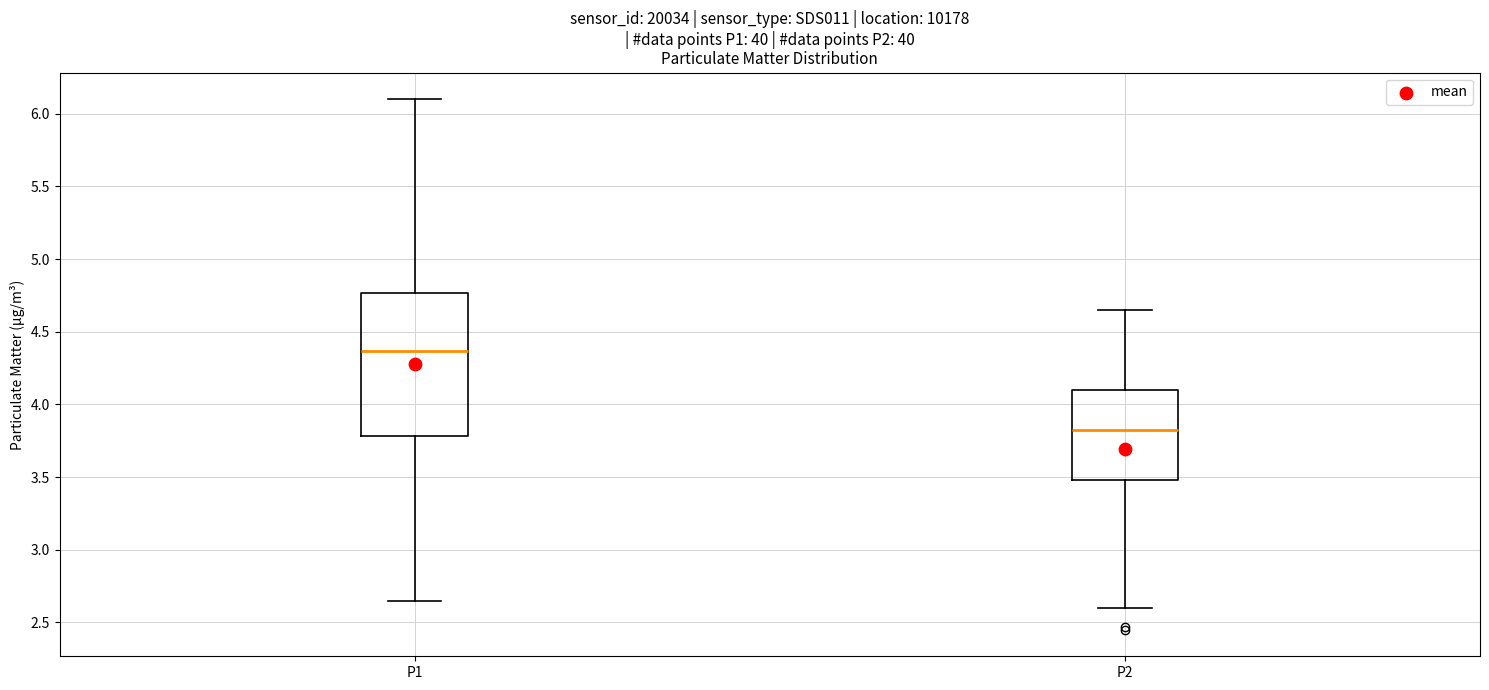

Which box's median line is the highest?

P1